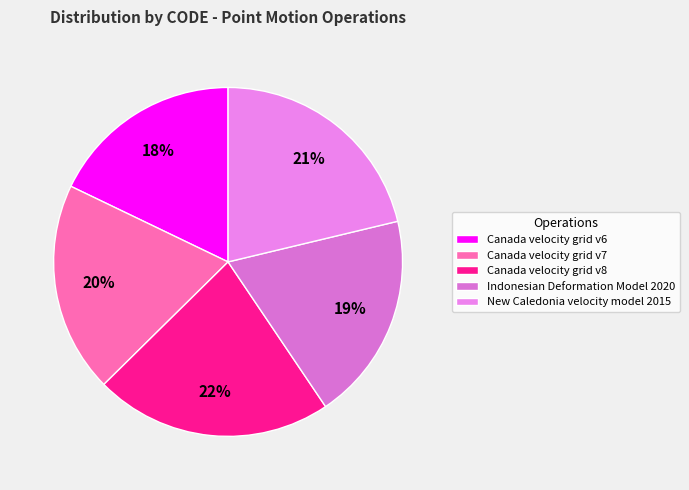

What is the smallest slice in the pie chart?

Canada velocity grid v6